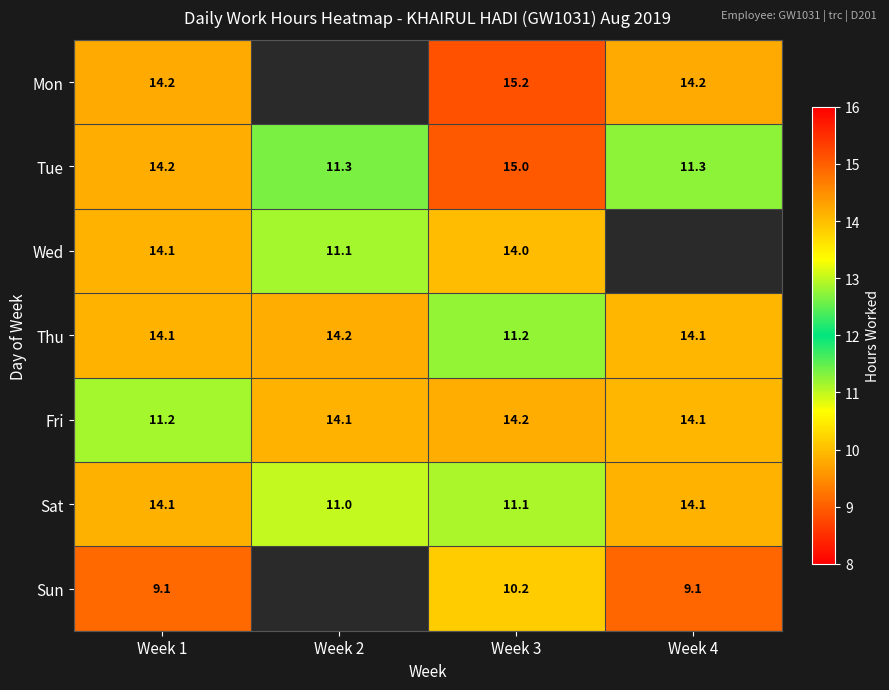

At which category does the chart reach its peak across all series?

Week 3